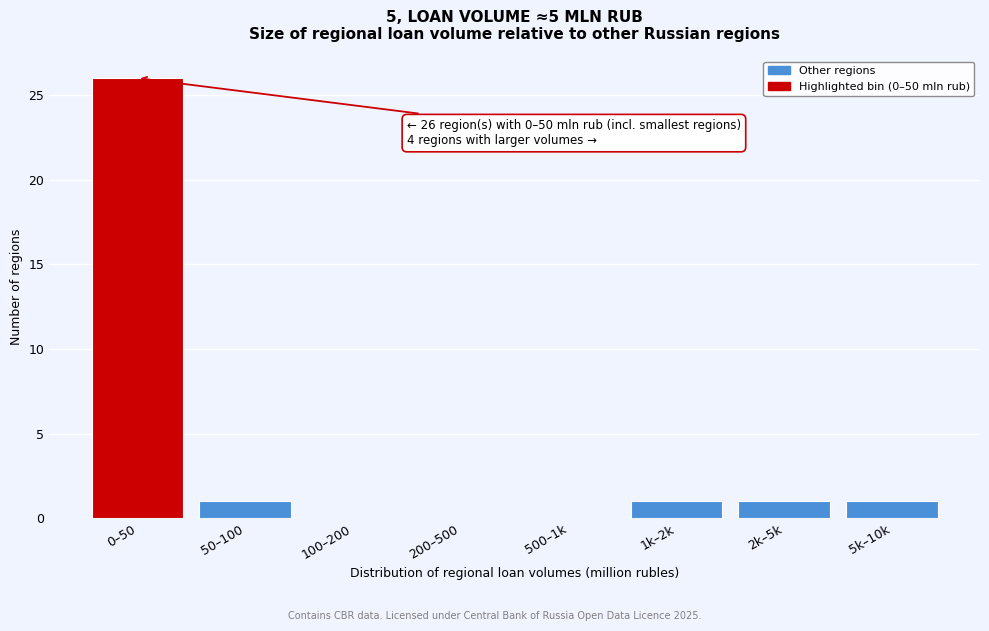

Reading left to right, what are all the values shown in this chart?

0–50=26	50–100=1	100–200=0	200–500=0	500–1k=0	1k–2k=1	2k–5k=1	5k–10k=1